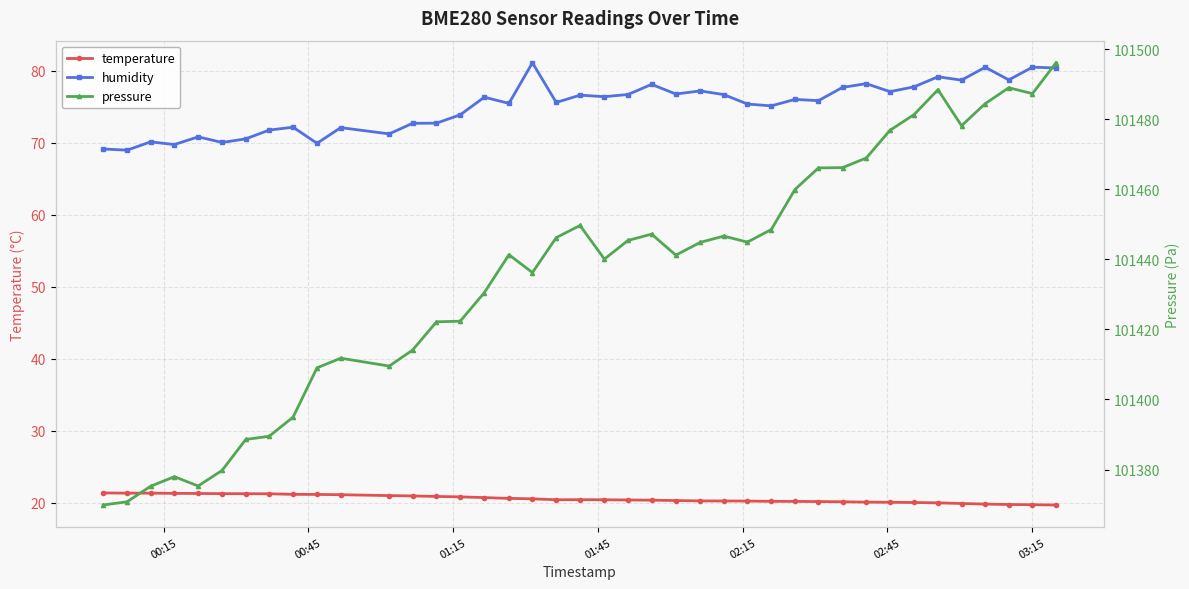

Is the value of pressure at 15 greater than the value of temperature at 16?

Yes